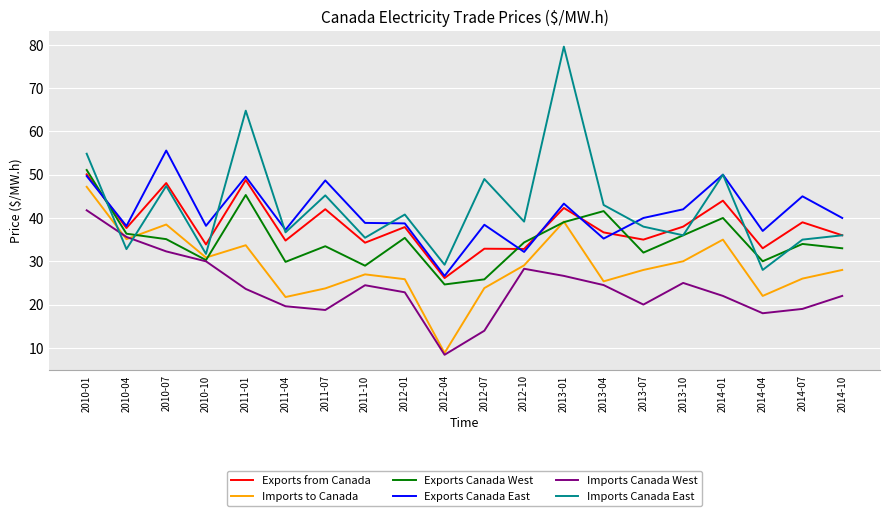

Which category has the lowest value across all series?

2012-04